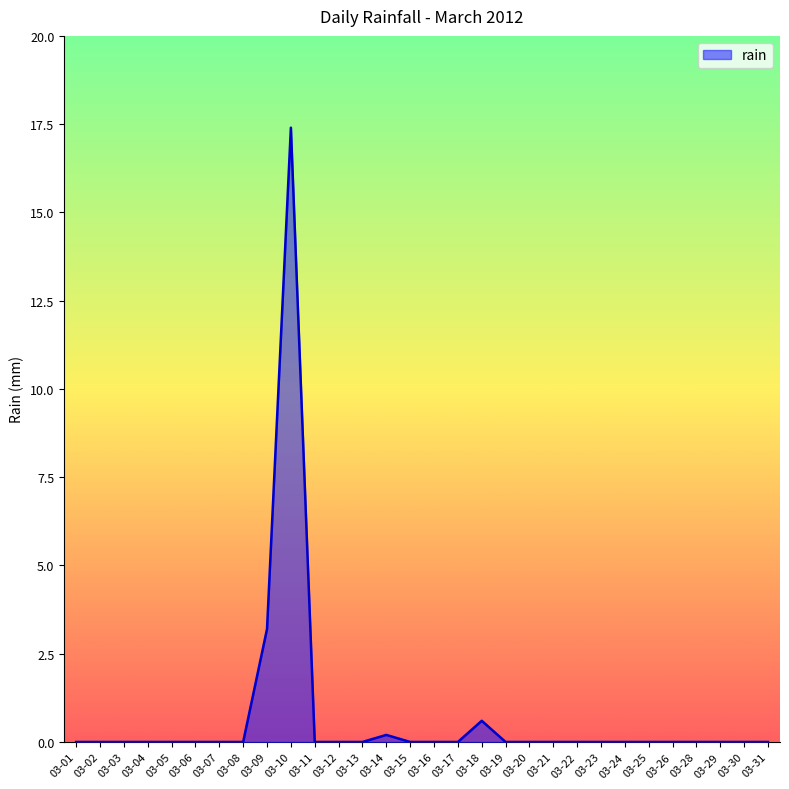

True or false: there are more than 2 points higher than both neighbors.

True